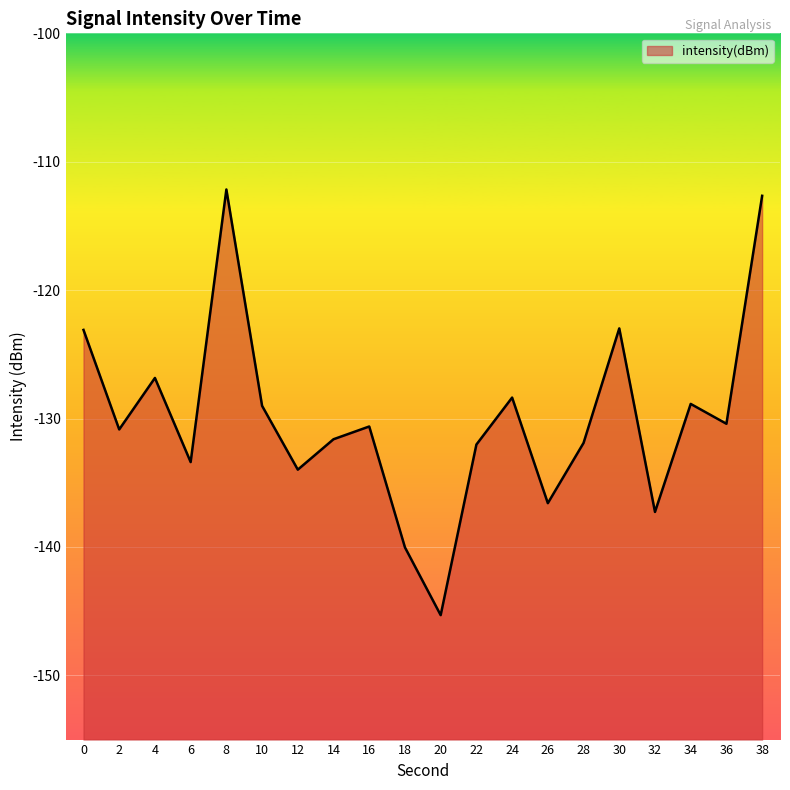

How many lines are shown in the chart?

1